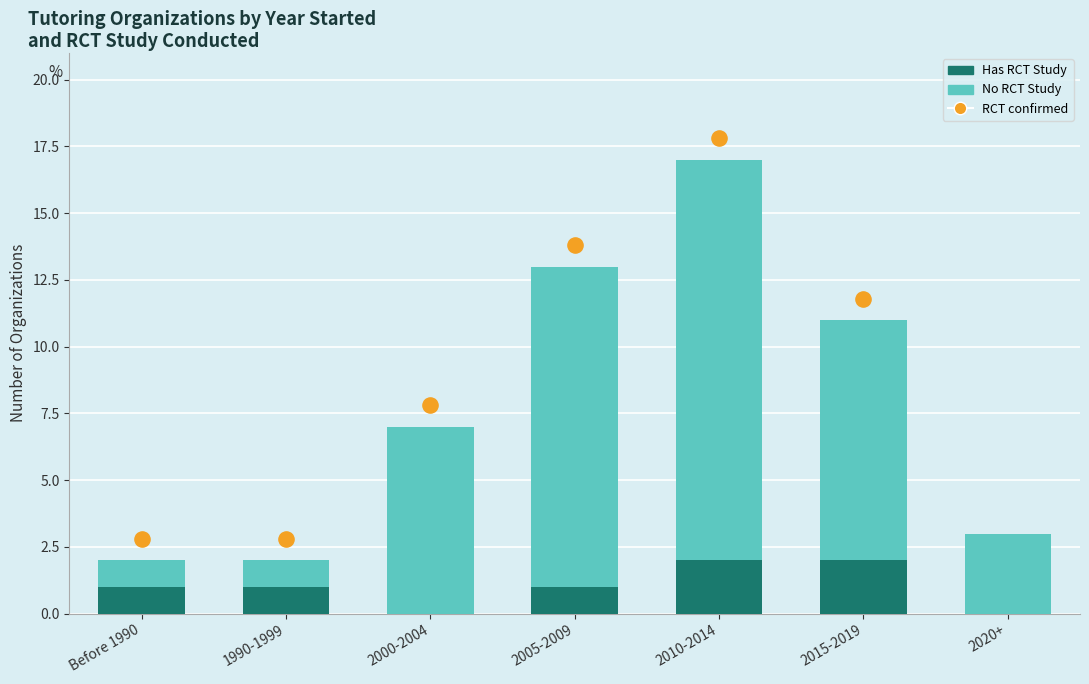

Which series has the largest total across all categories?

No RCT Study